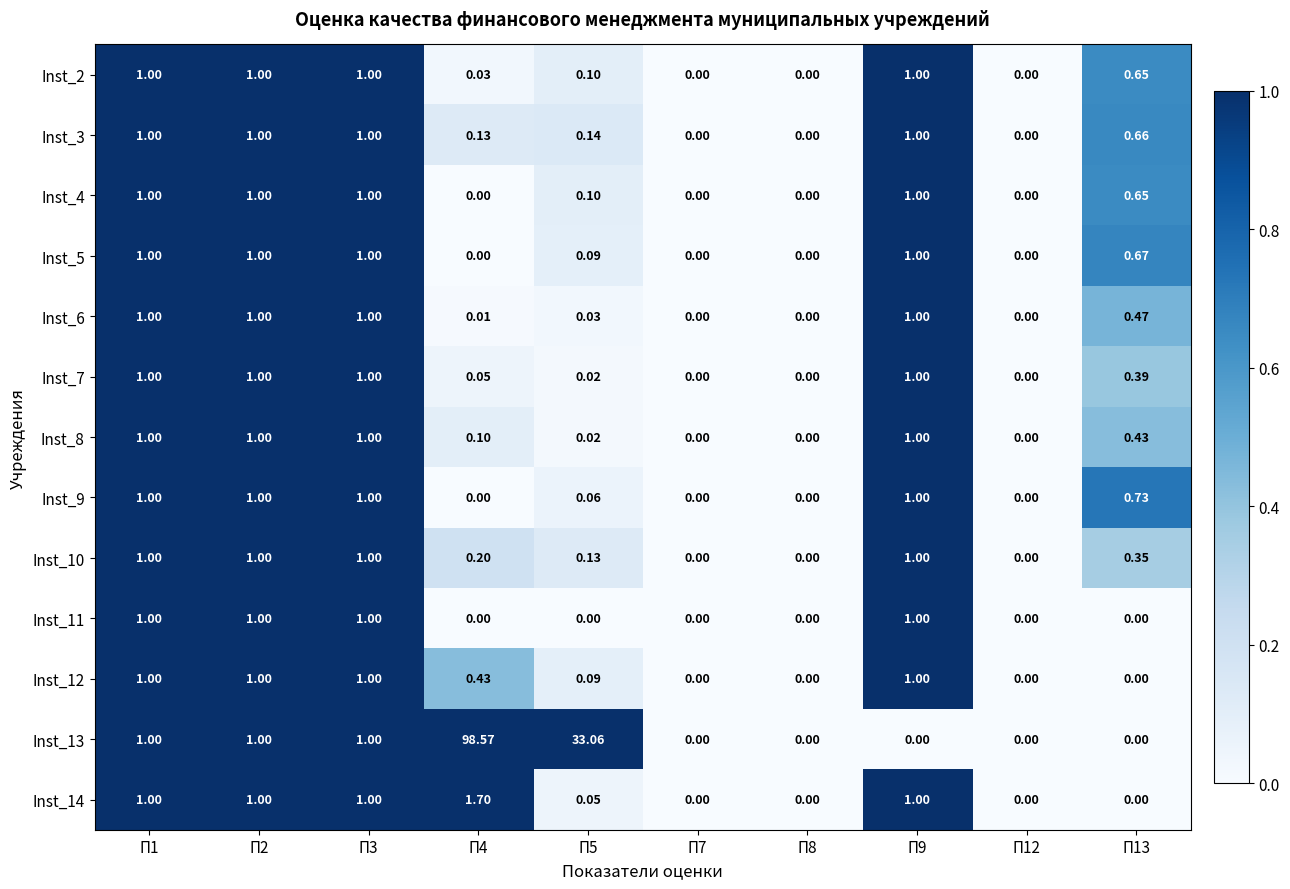

How many values in the Inst_10 series exceed 0?

7